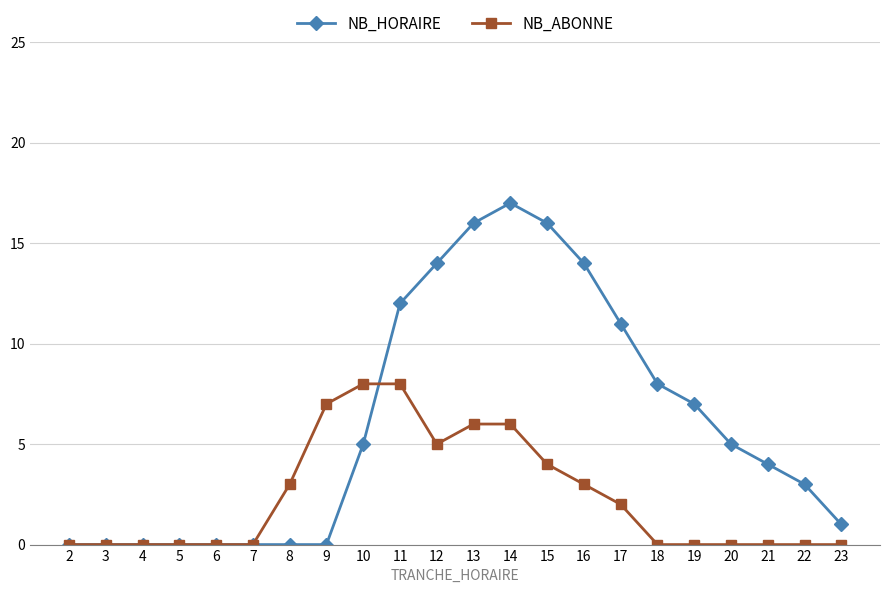

Which series has the largest total across all categories?

NB_HORAIRE